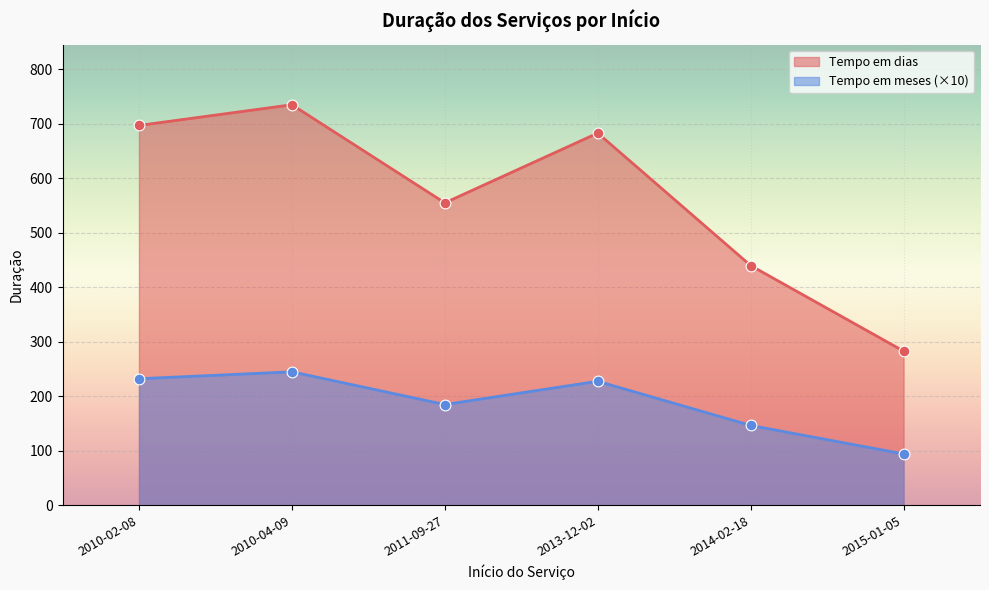

Which series has the largest total across all categories?

Tempo em dias